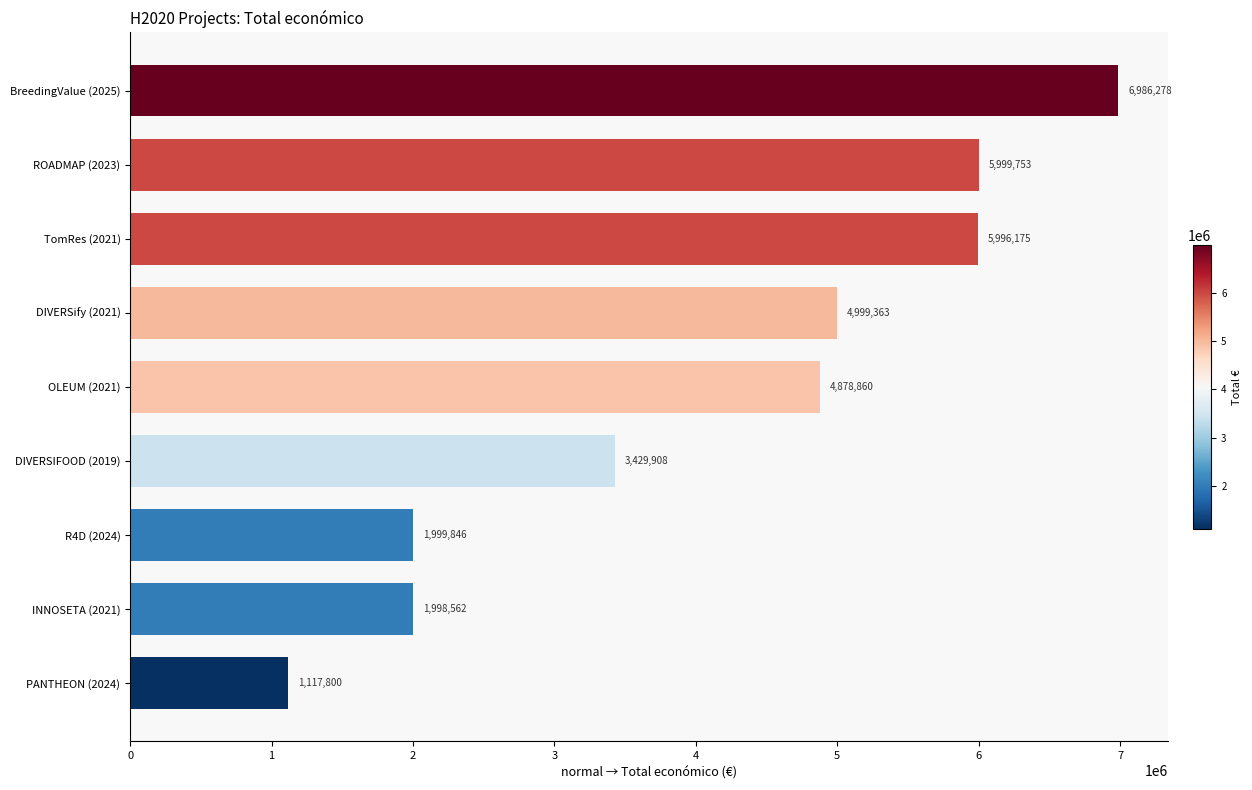

Is it true that the value at DIVERSify (2021) is 4999363?

True